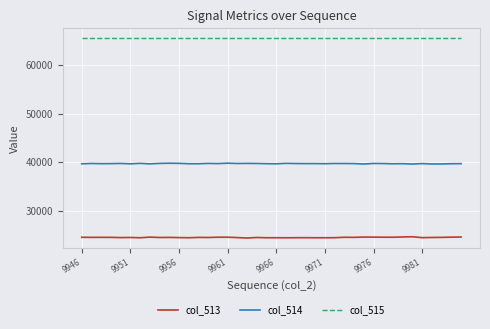

What is the average value of the col_515 series?

65535